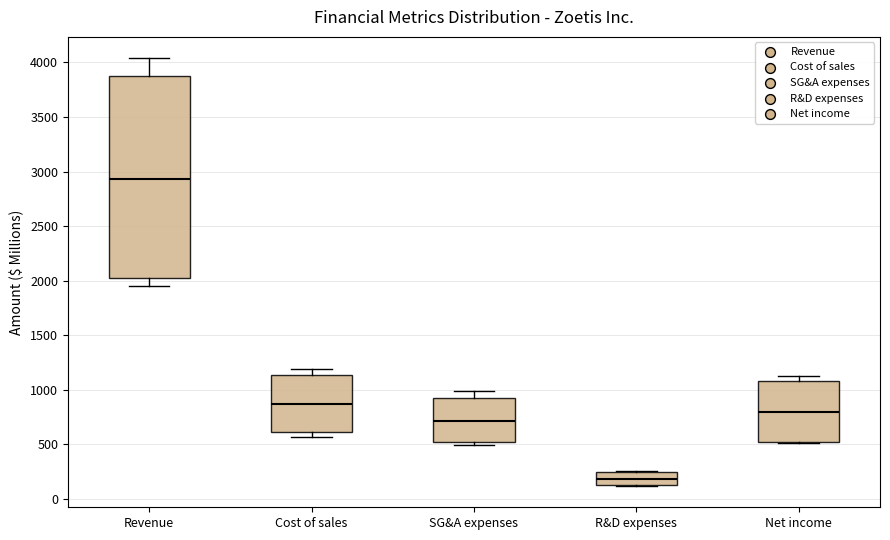

Reading left to right, read every box against the y-axis: the position of its median line, the range the box covers, and the ends of its whiskers. The values are not printed on the chart, so give them approximately, as read against the axis.

Revenue: median 2950, box 2050 to 3850, whiskers 1950 to 4050
Cost of sales: median 850, box 600 to 1150, whiskers 550 to 1200
SG&A expenses: median 700, box 500 to 950, whiskers 500 (just below the box's lower edge) to 1000
R&D expenses: median 200, box 150 to 250, whiskers 100 to 250
Net income: median 800, box 500 to 1100, whiskers 500 to 1100 (just above the box's upper edge)